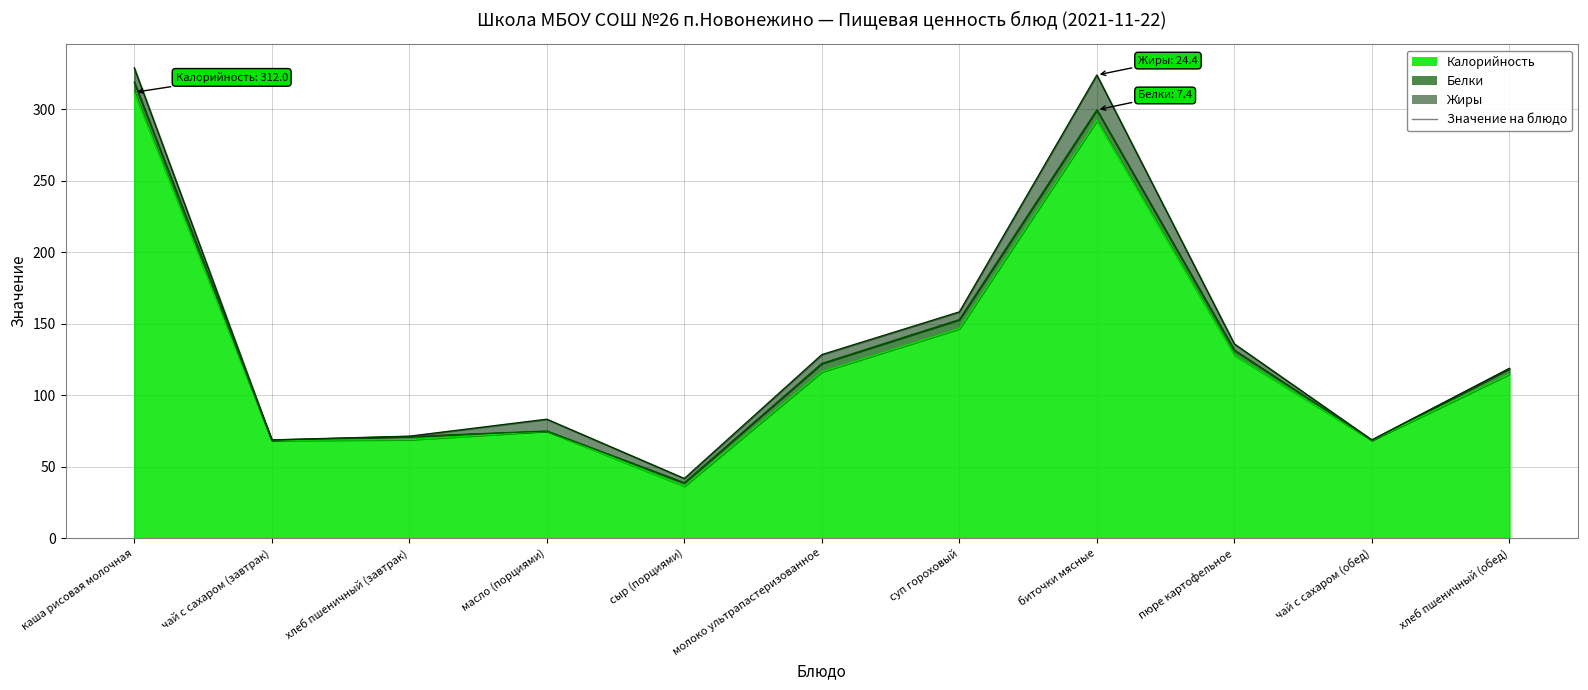

Is the value of Жиры at чай с сахаром (завтрак) greater than the value of Калорийность at сыр (порциями)?

No